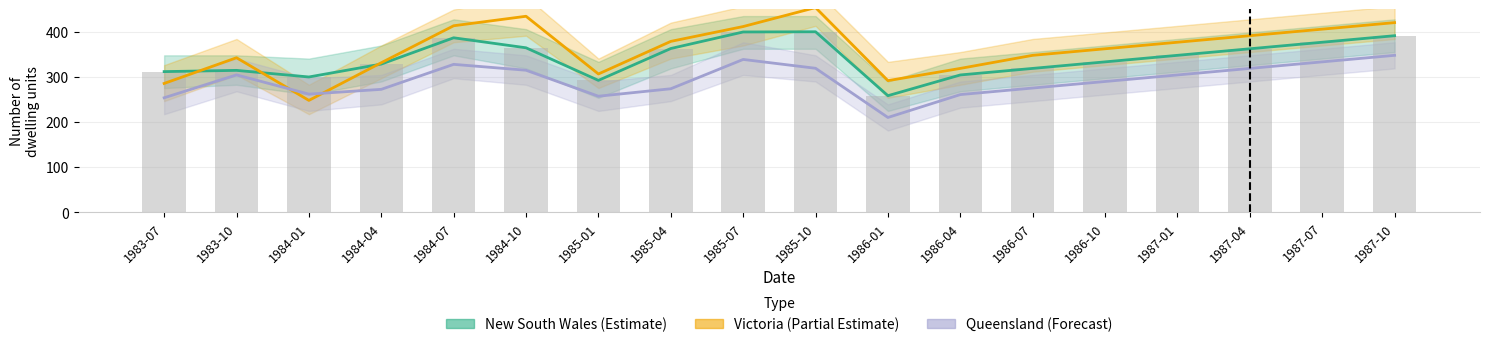

What is the spread (max minus min) of values at 1984-04?

59.0